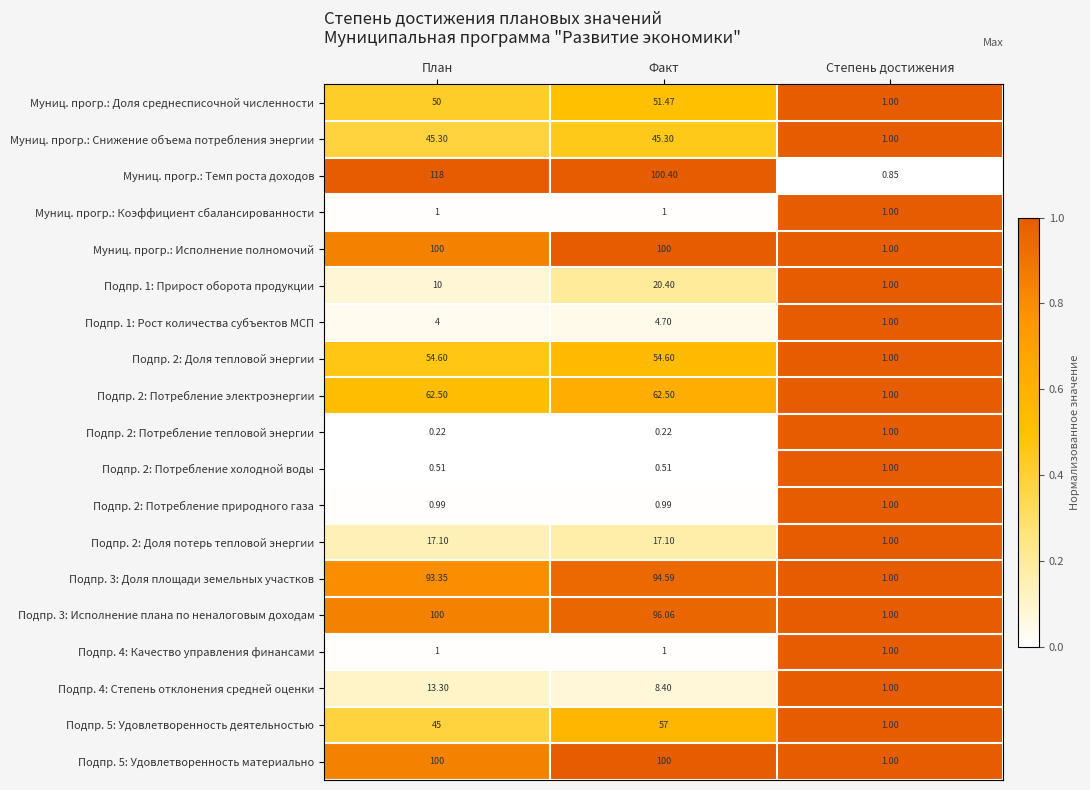

Is the value of Подпр. 2: Доля потерь тепловой энергии at План greater than the value of Подпр. 4: Качество управления финансами at Степень достижения?

Yes